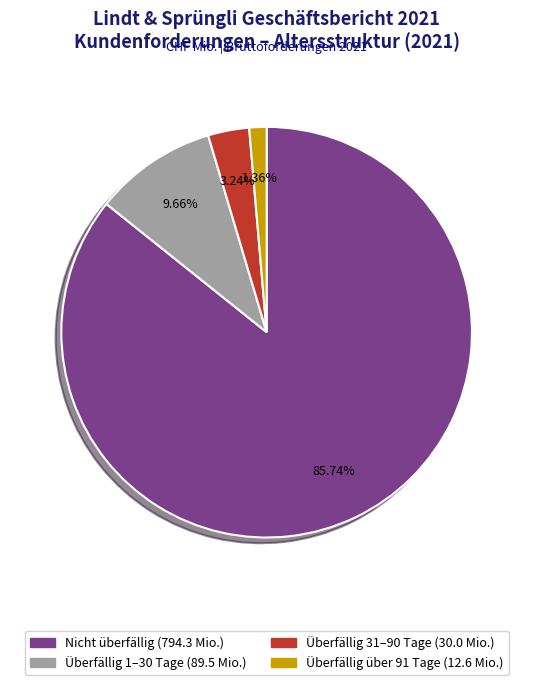

How many slices are in this pie chart?

4